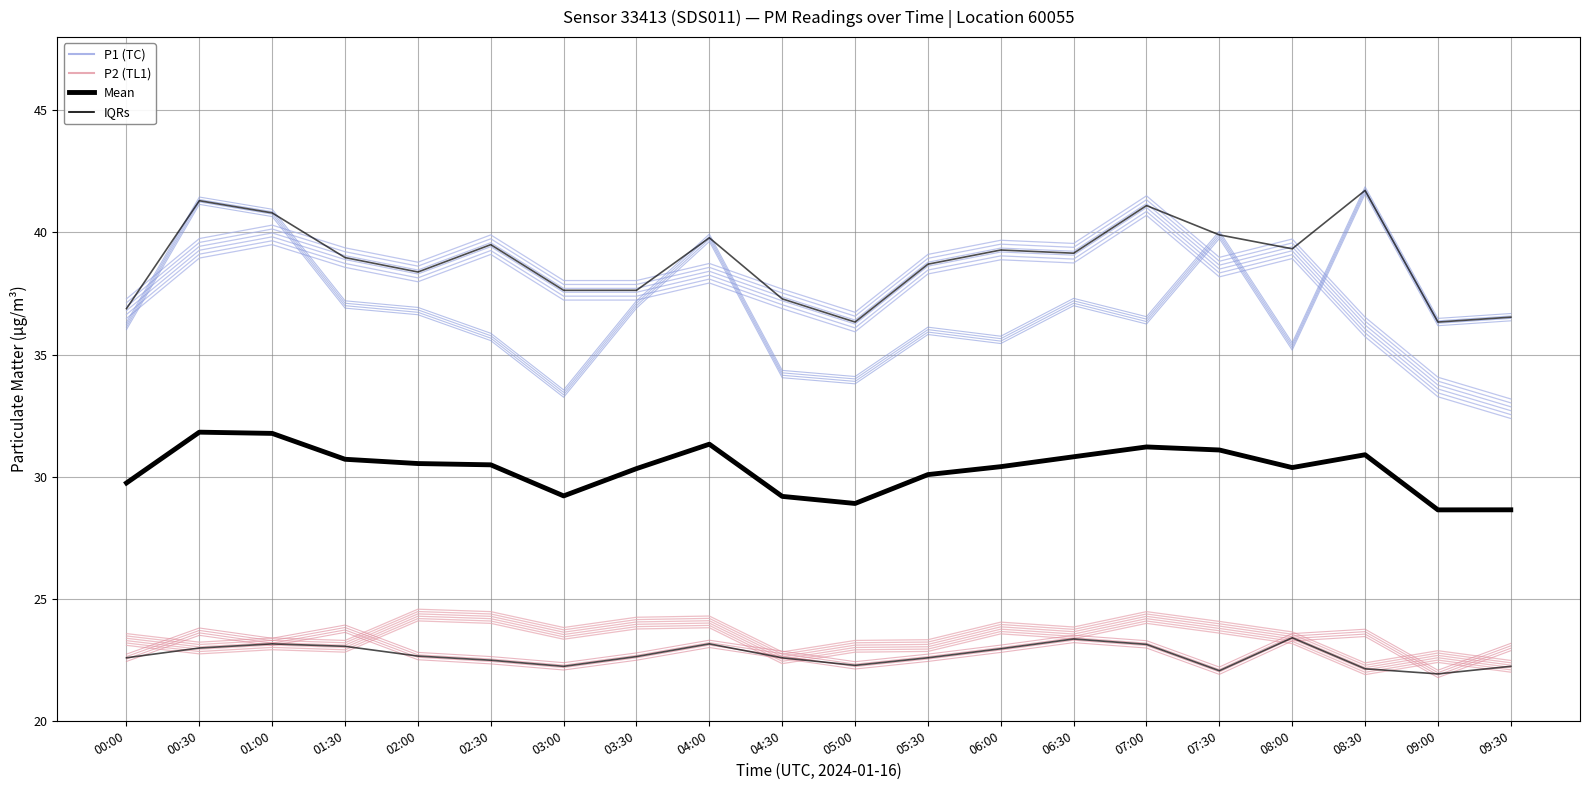

True or false: P2 and Mean intersect in this chart.

False